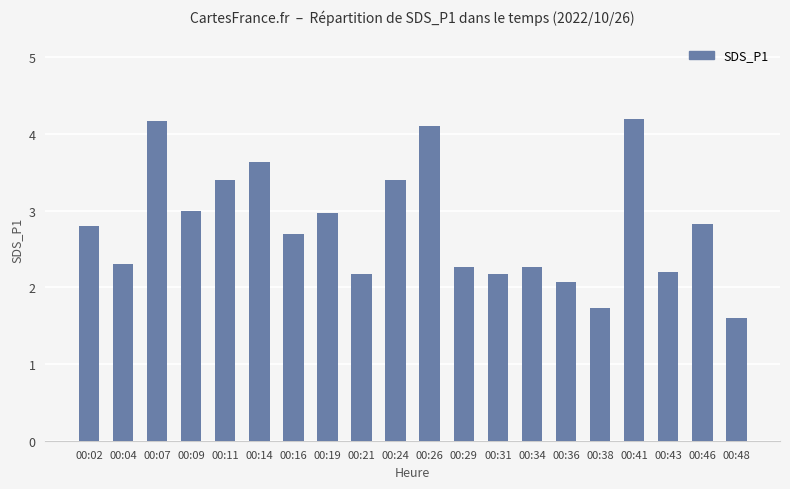

What is the change in value from 00:09 to 00:29?

-0.7